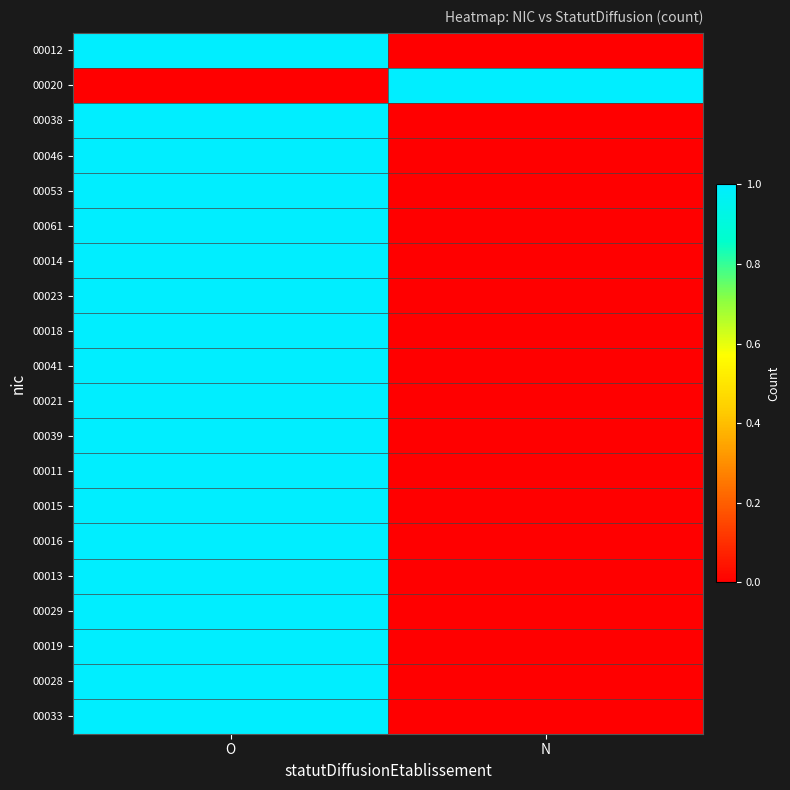

What is the spread (max minus min) of values at O?

1